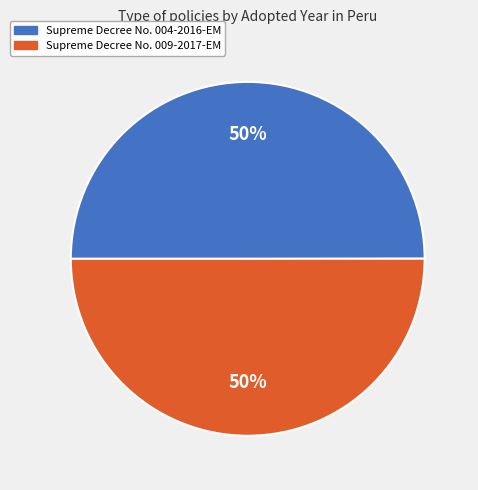

To the nearest percent, what portion does Supreme Decree No. 004-2016-EM represent?

50%